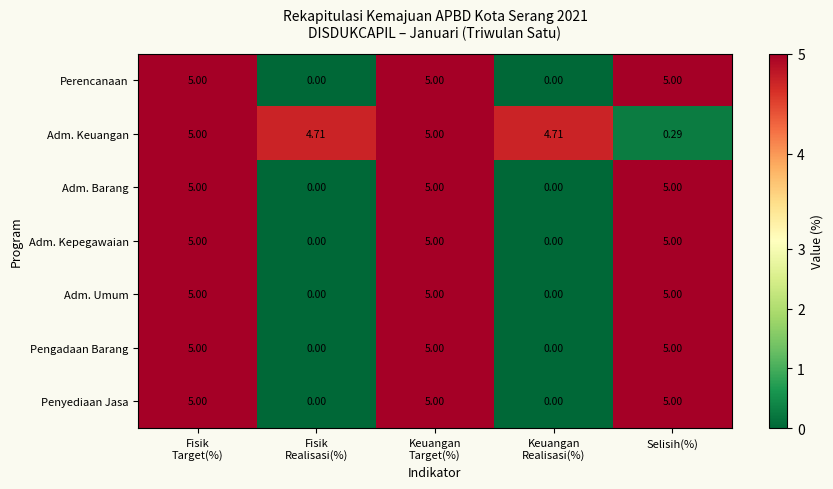

Which series has the largest total across all categories?

Adm. Keuangan